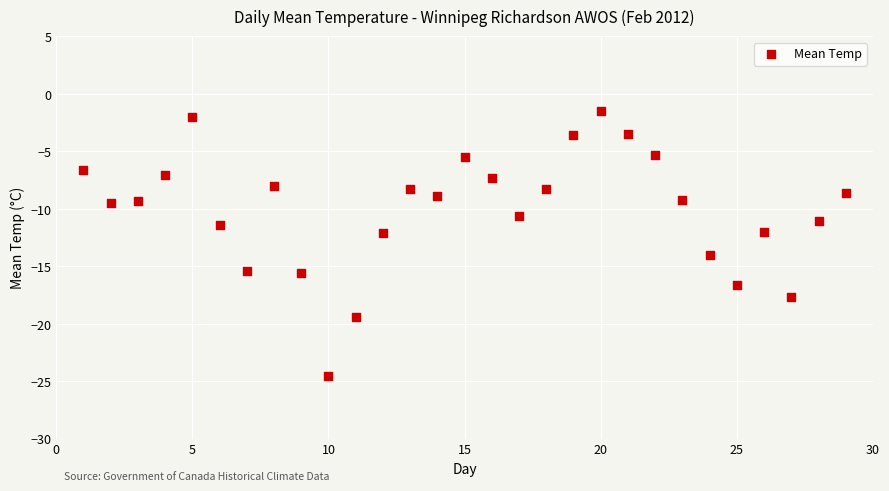

What is the range of Y values (max minus min)?

23.0